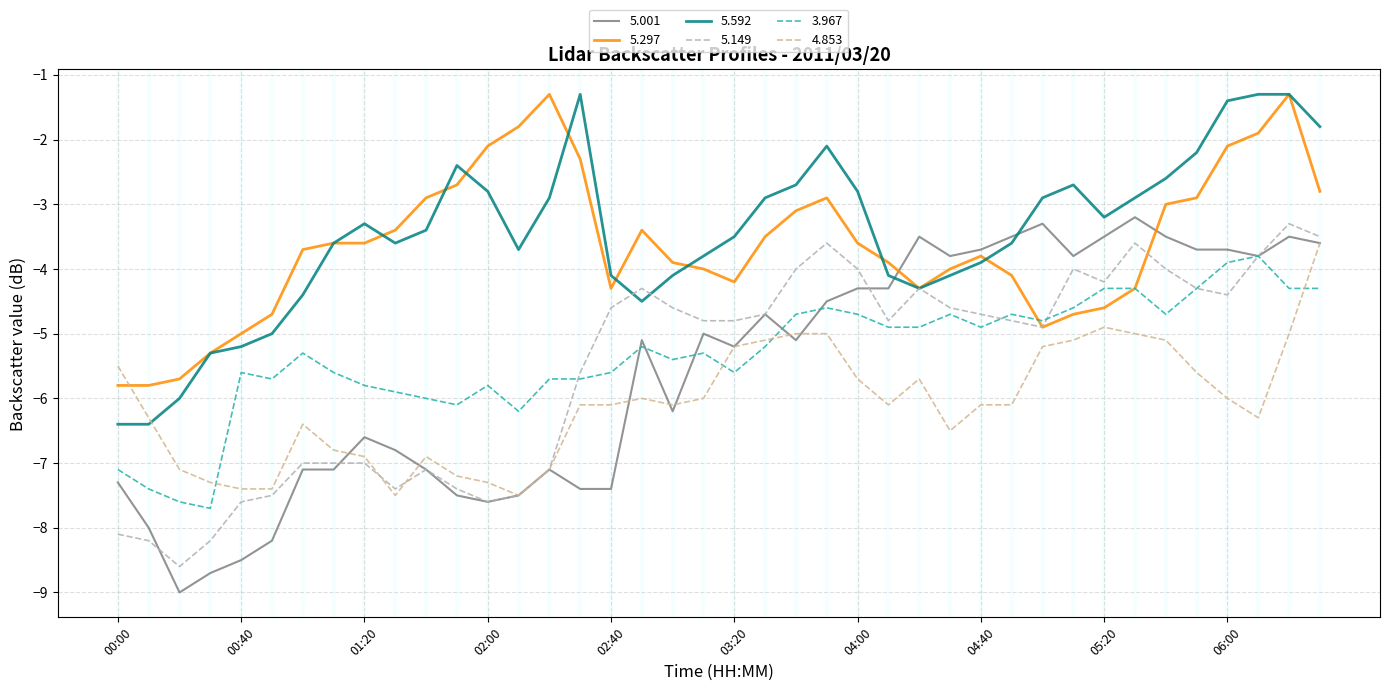

What is the smallest value displayed?

-9.0